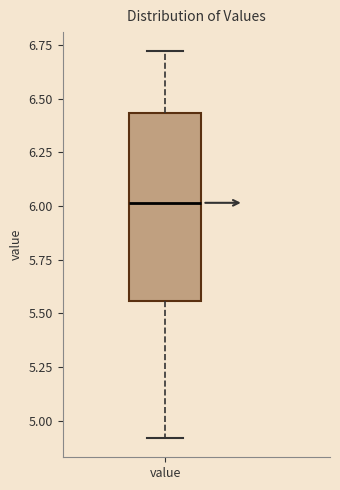

Read this box plot against the y-axis: the position of the median line, the range covered by the box, and the ends of both whiskers. The values are not printed on the chart, so give them approximately, as read against the axis.

median 6.00, box 5.55 to 6.45, whiskers 4.90 to 6.70